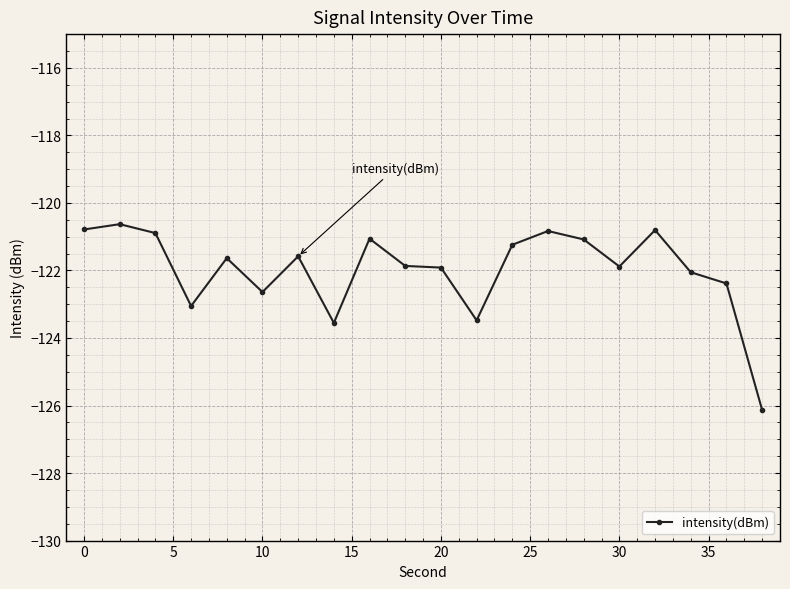

What is the sum of all values?

-2439.5